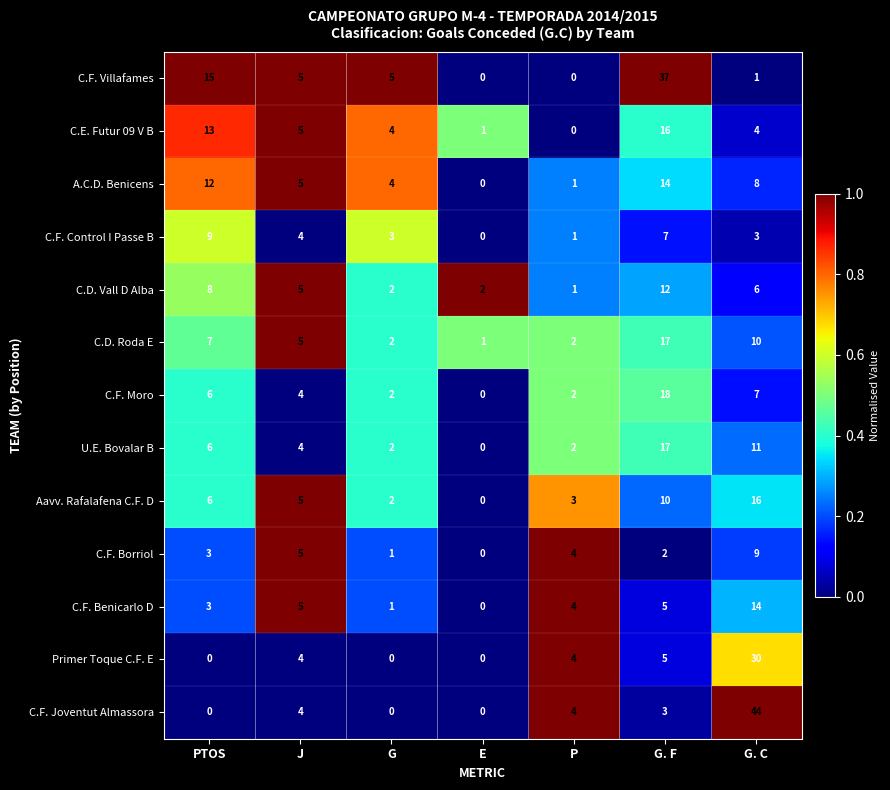

Rank the categories by A.C.D. Benicens value from lowest to highest.

E, P, G, J, G. C, PTOS, G. F